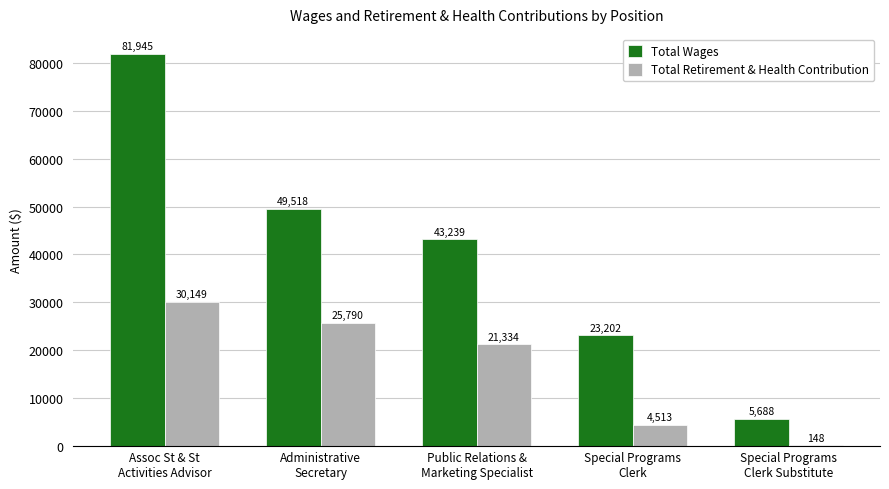

Reading right to left, list all the values displayed in this chart.

Total Wages: 5688	23202	43239	49518	81945
Total Retirement & Health Contribution: 148	4513	21334	25790	30149